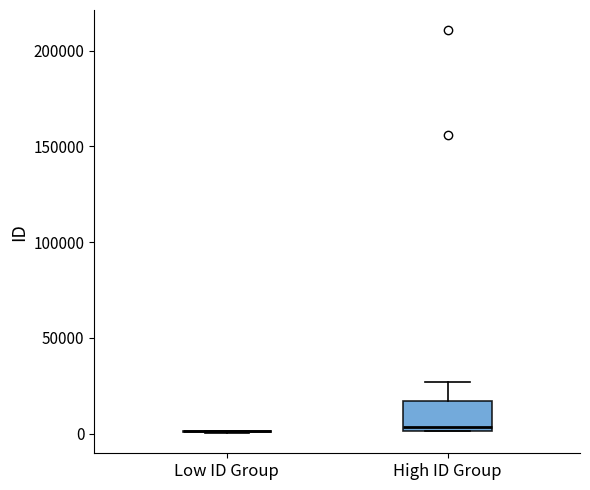

Where does the median line of the box for High ID Group sit on the y-axis? The values are not printed on the chart, so give them approximately, as read against the axis.

5000